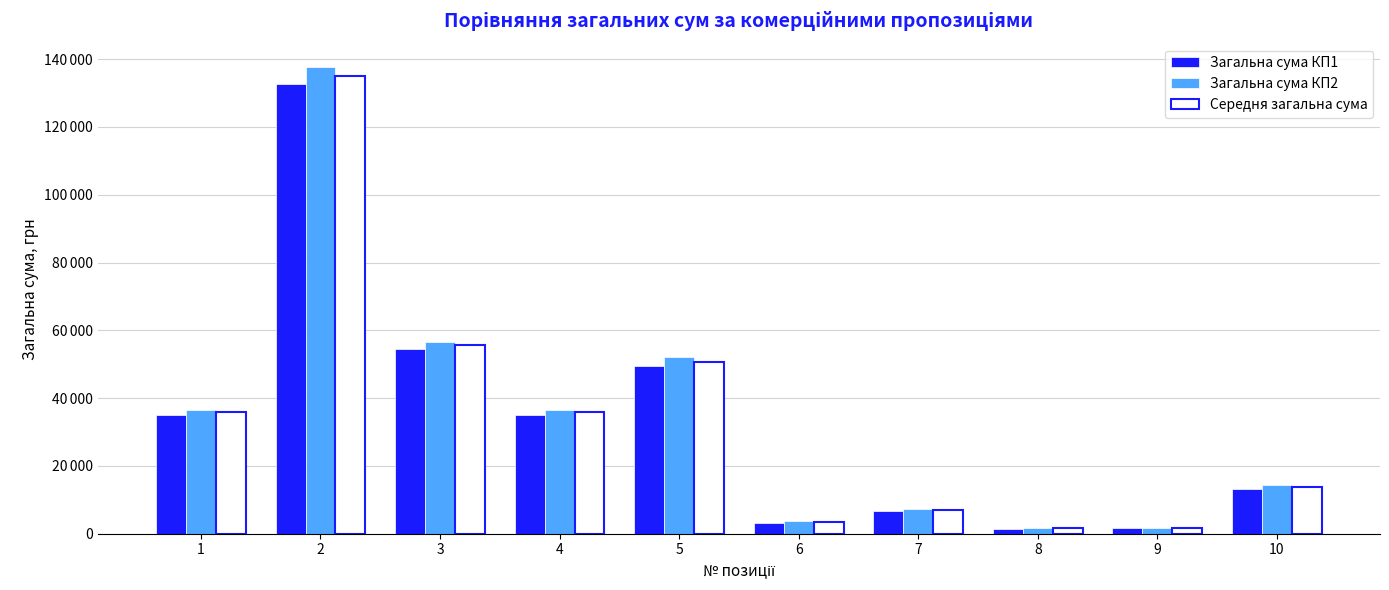

List the labels in order of Загальна сума КП1 value, smallest first.

8, 9, 6, 7, 10, 1, 4, 5, 3, 2